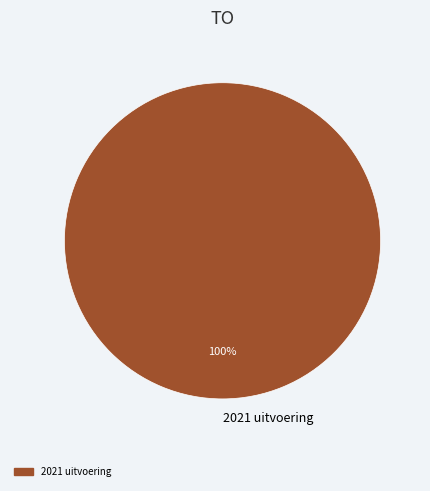

Rank the categories by value from lowest to highest.

2021 uitvoering